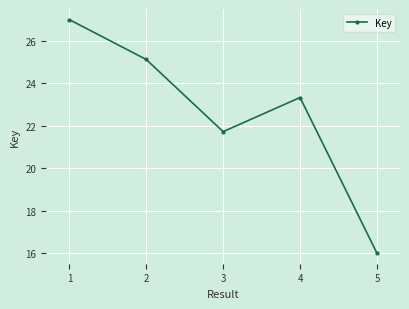

Which has a higher value, 4 or 2?

2